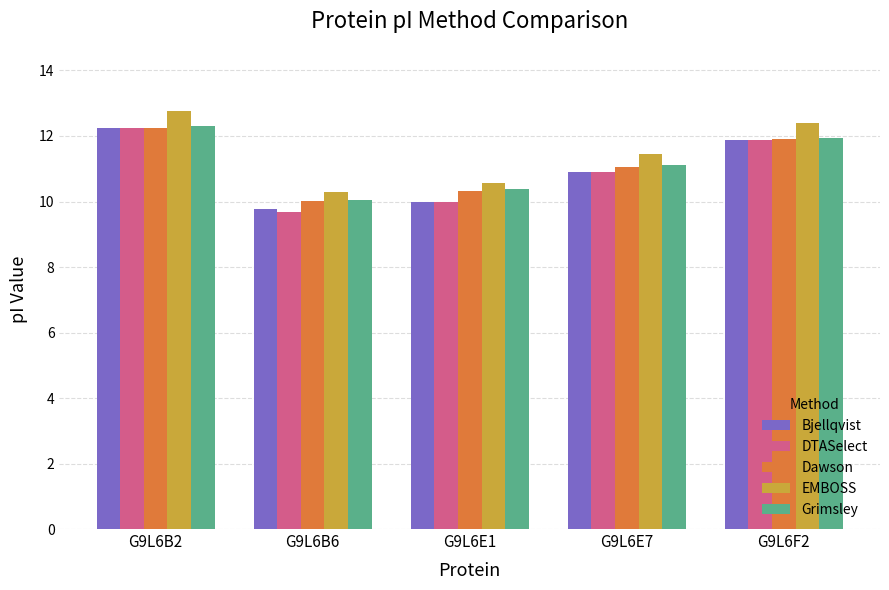

Reading left to right, list all the values displayed in this chart.

Bjellqvist: G9L6B2=12.2	G9L6B6=9.8	G9L6E1=10.0	G9L6E7=10.9	G9L6F2=11.9
DTASelect: G9L6B2=12.2	G9L6B6=9.7	G9L6E1=10.0	G9L6E7=10.9	G9L6F2=11.9
Dawson: G9L6B2=12.3	G9L6B6=10.0	G9L6E1=10.3	G9L6E7=11.1	G9L6F2=11.9
EMBOSS: G9L6B2=12.7	G9L6B6=10.3	G9L6E1=10.6	G9L6E7=11.4	G9L6F2=12.4
Grimsley: G9L6B2=12.3	G9L6B6=10.1	G9L6E1=10.4	G9L6E7=11.1	G9L6F2=11.9